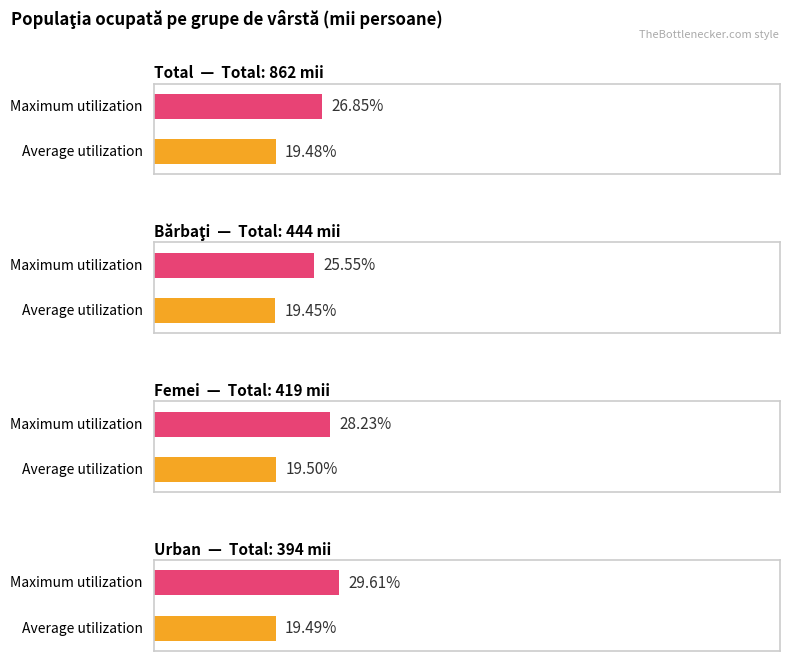

Which has a higher value, Total or Urban?

Total